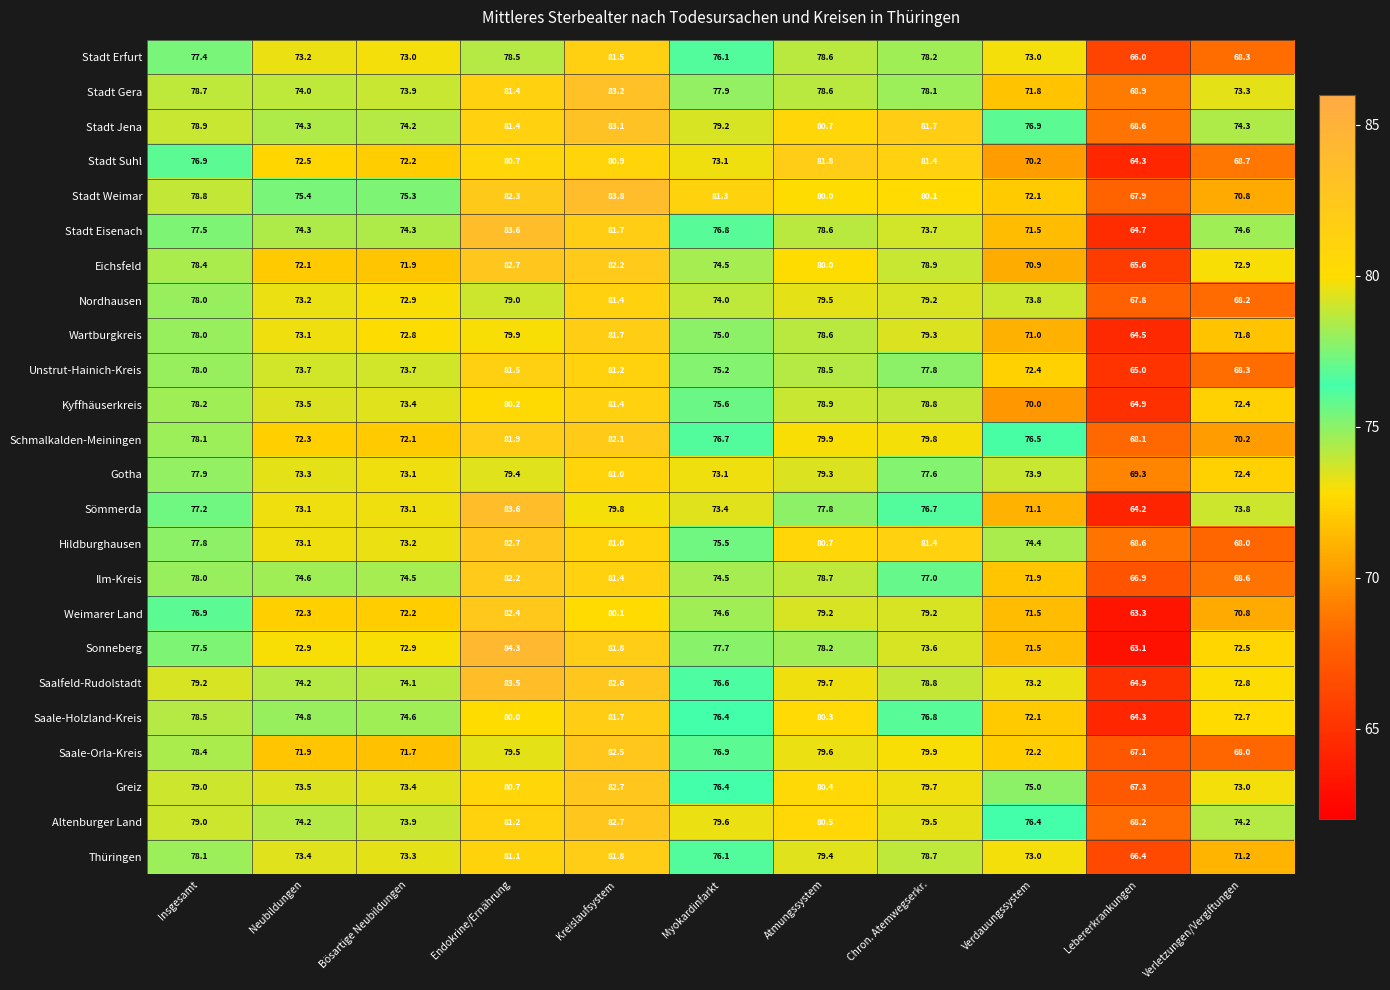

True or false: Wartburgkreis has a value of 102.5 at Insgesamt.

False